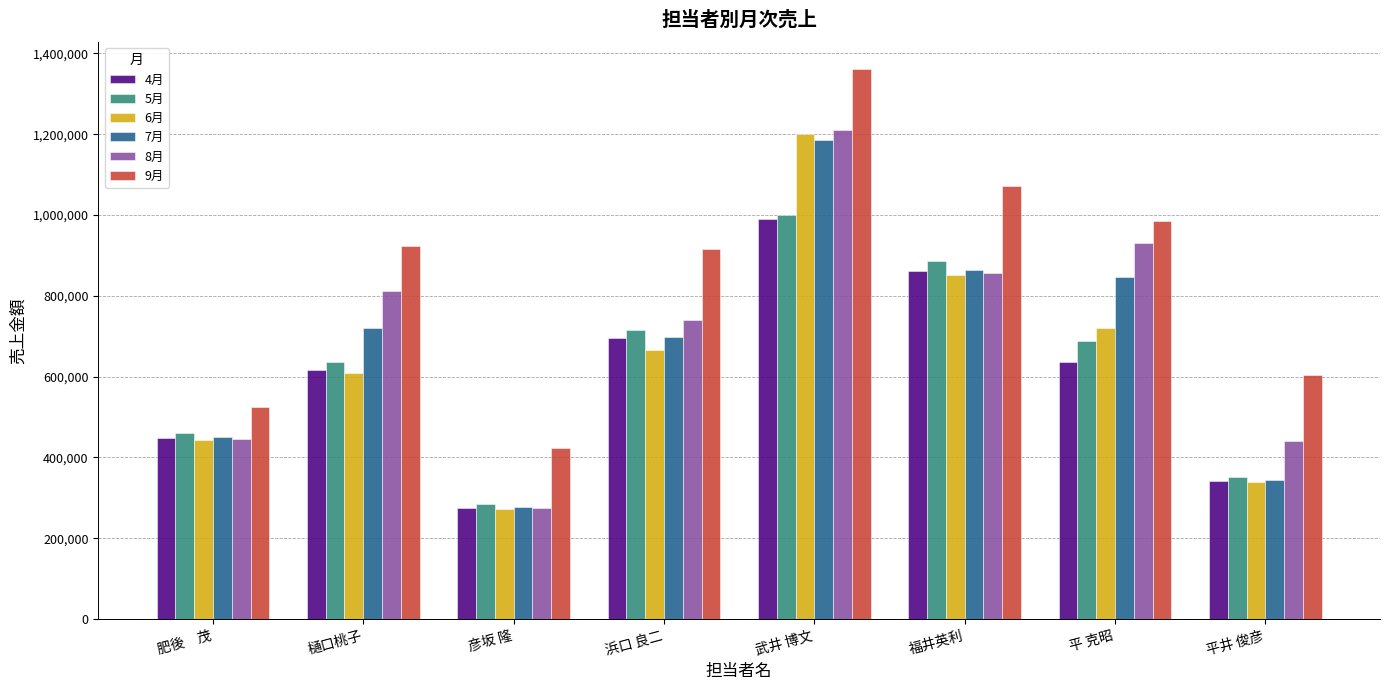

Which label corresponds to the smallest value in the chart?

彦坂 隆